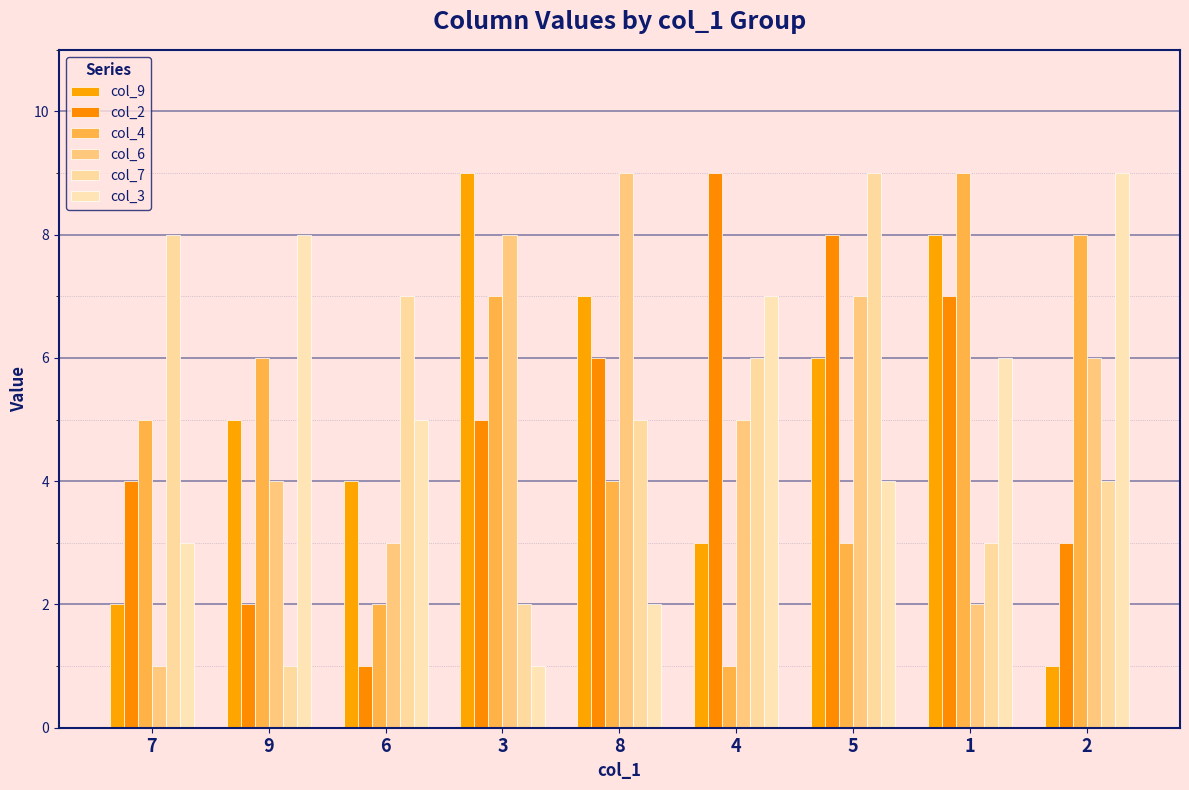

Where does the col_6 series first go above 5?

3